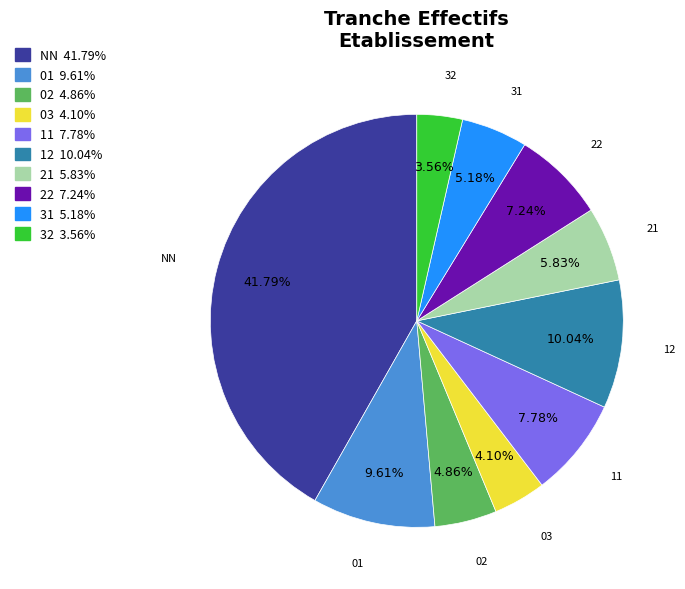

Does any single category account for the majority?

No